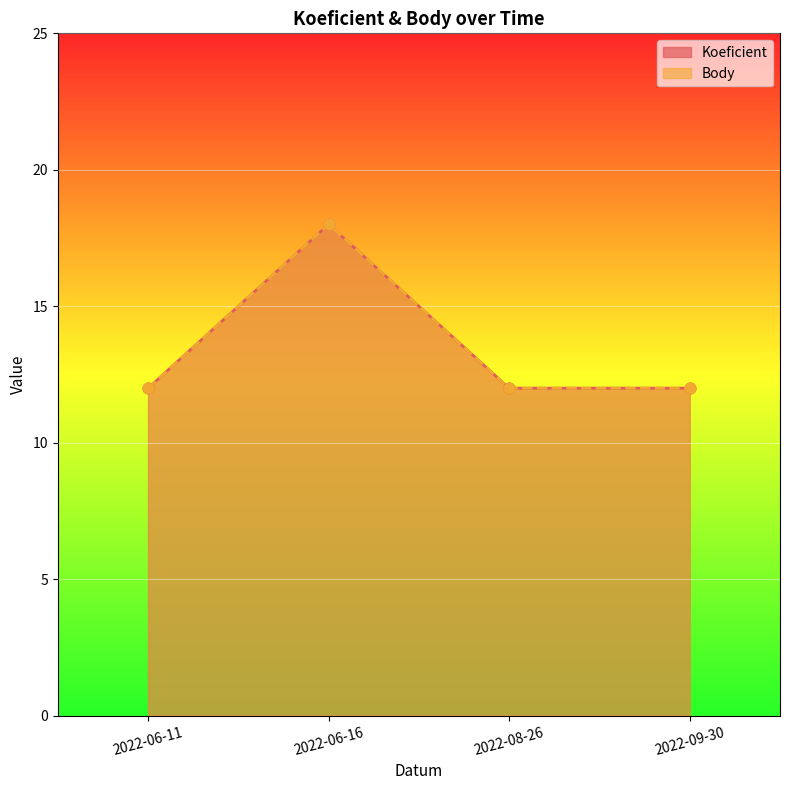

What is the total value across all series at 2022-08-26?

24